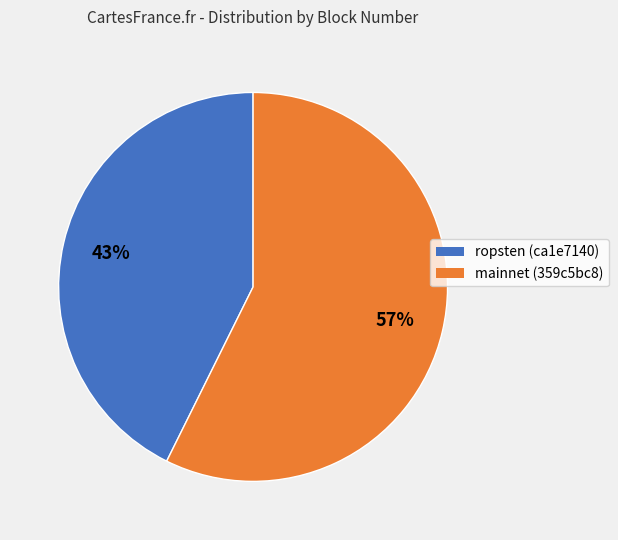

What is the largest slice in the pie chart?

mainnet (359c5bc8)